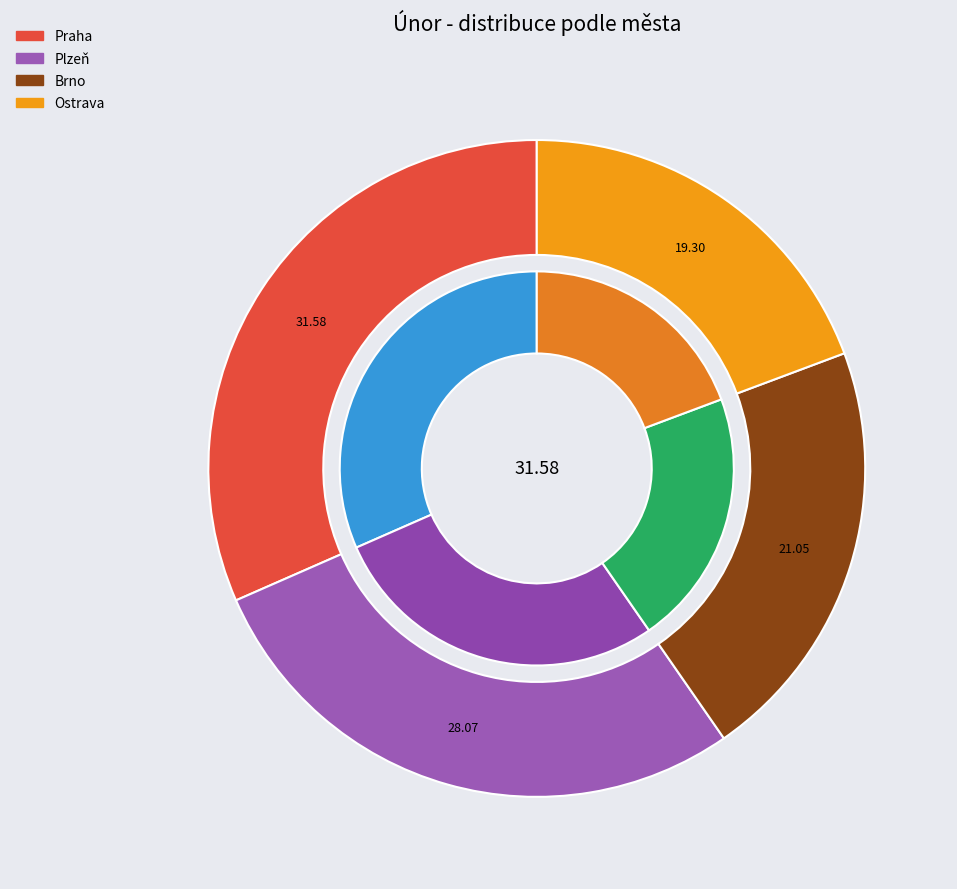

Does Plzeň represent more than half of the total?

No